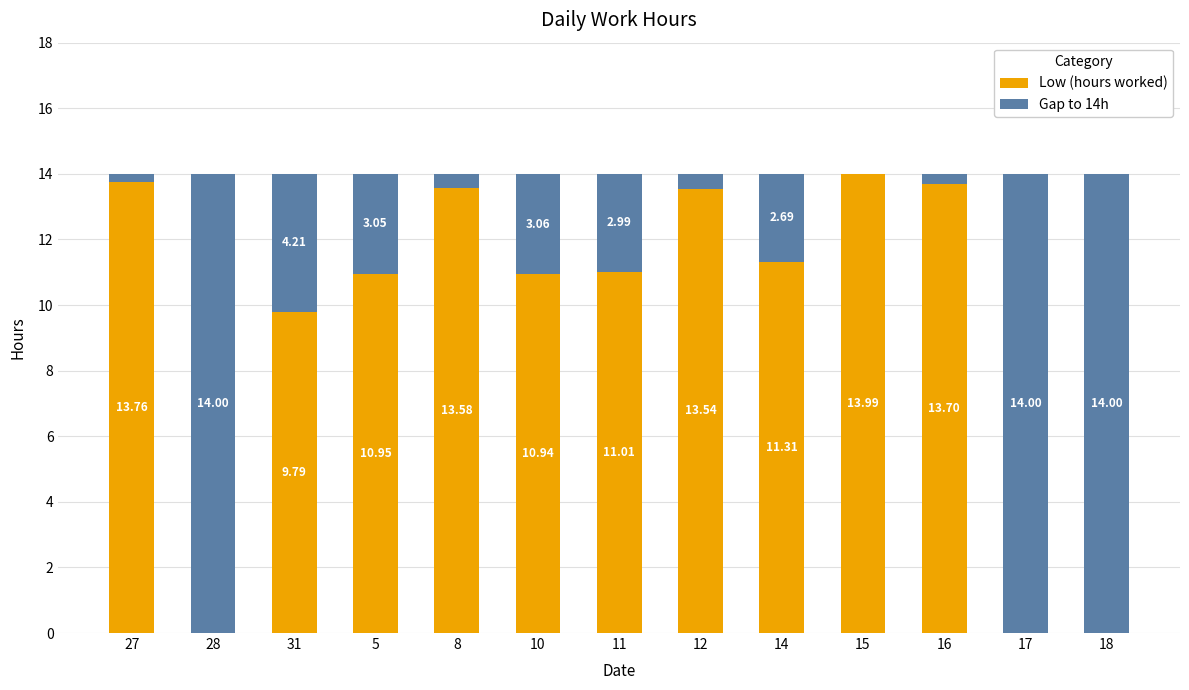

What is the total value across all series at 17?

14.0